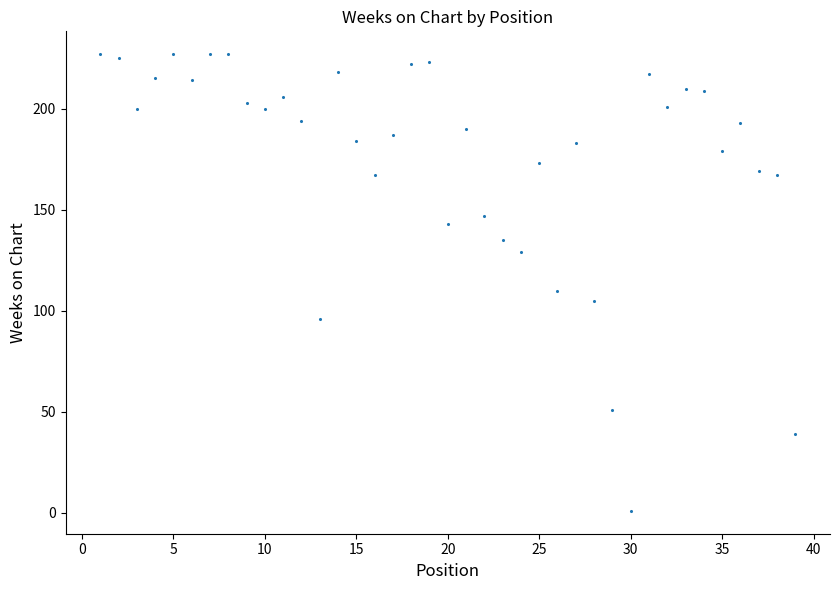

What Y value in the scatter plot is closest to 114?

110